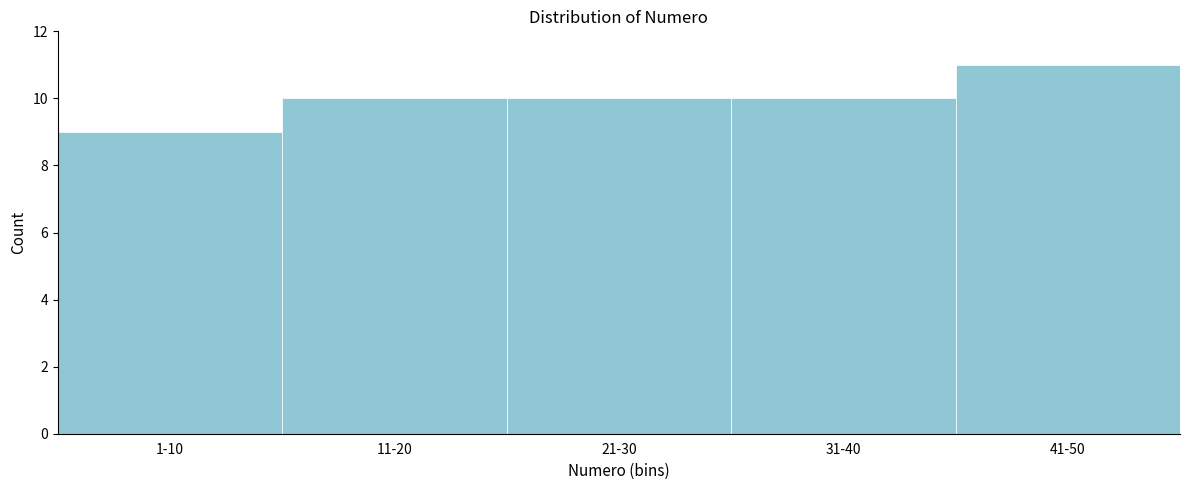

Reading left to right, what are all the values shown in this chart?

9	10	10	10	11